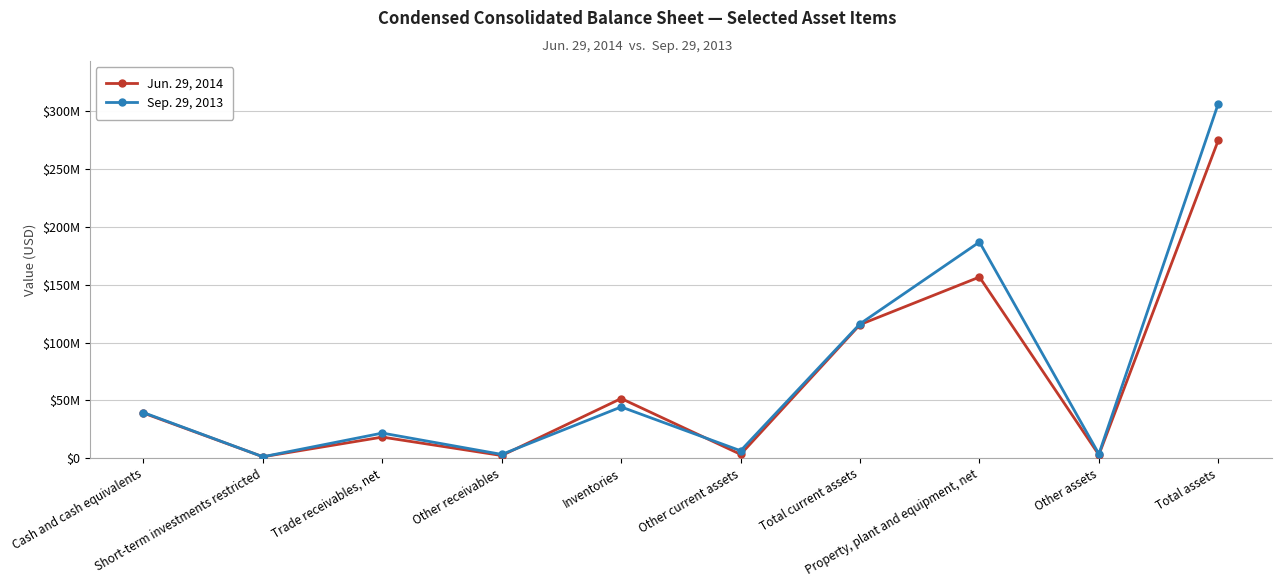

Where is the first local maximum for Jun. 29, 2014?

Trade receivables, net